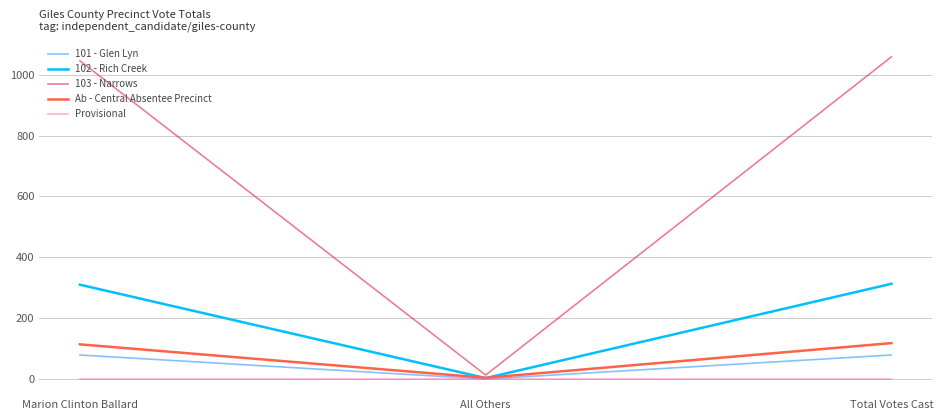

Which series has the widest spread of values?

103 - Narrows